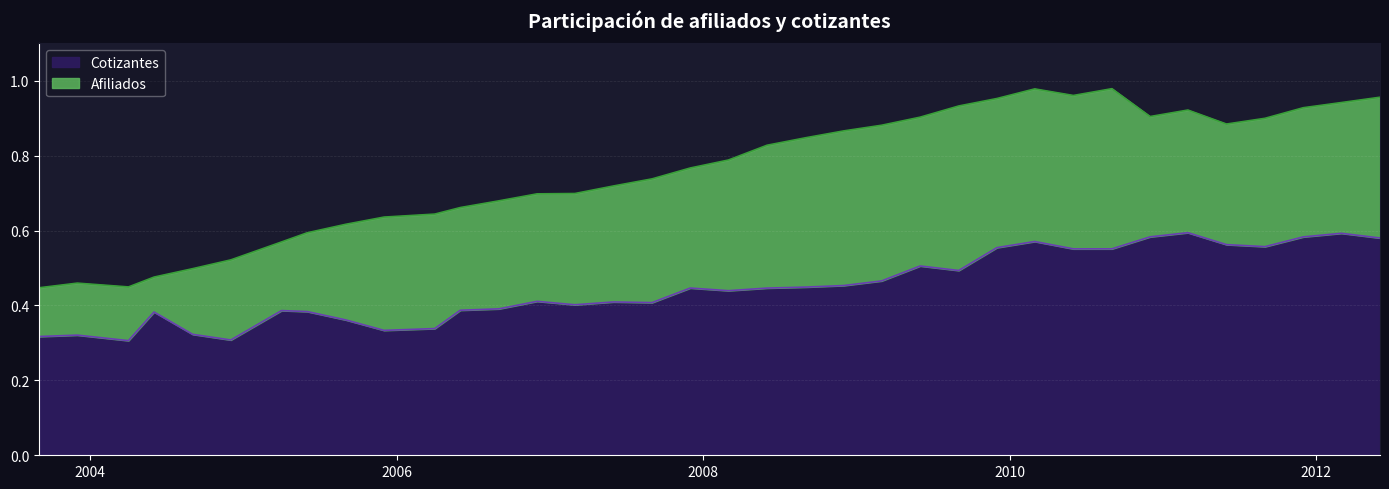

What is the sum of the Cotizantes values at 2006-04-01 and 2008-12-01?

0.8